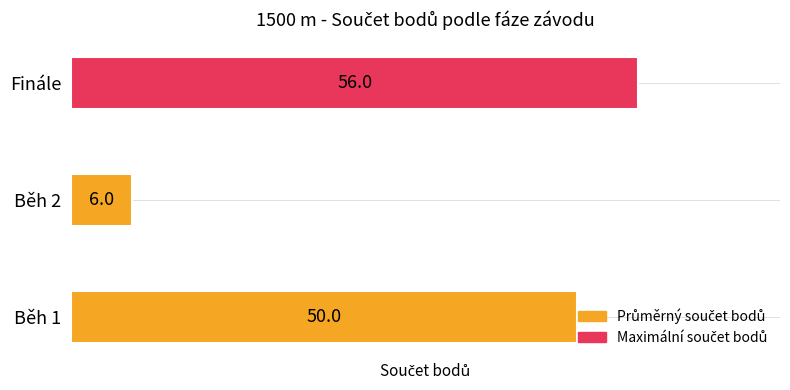

What is the greatest value displayed?

56